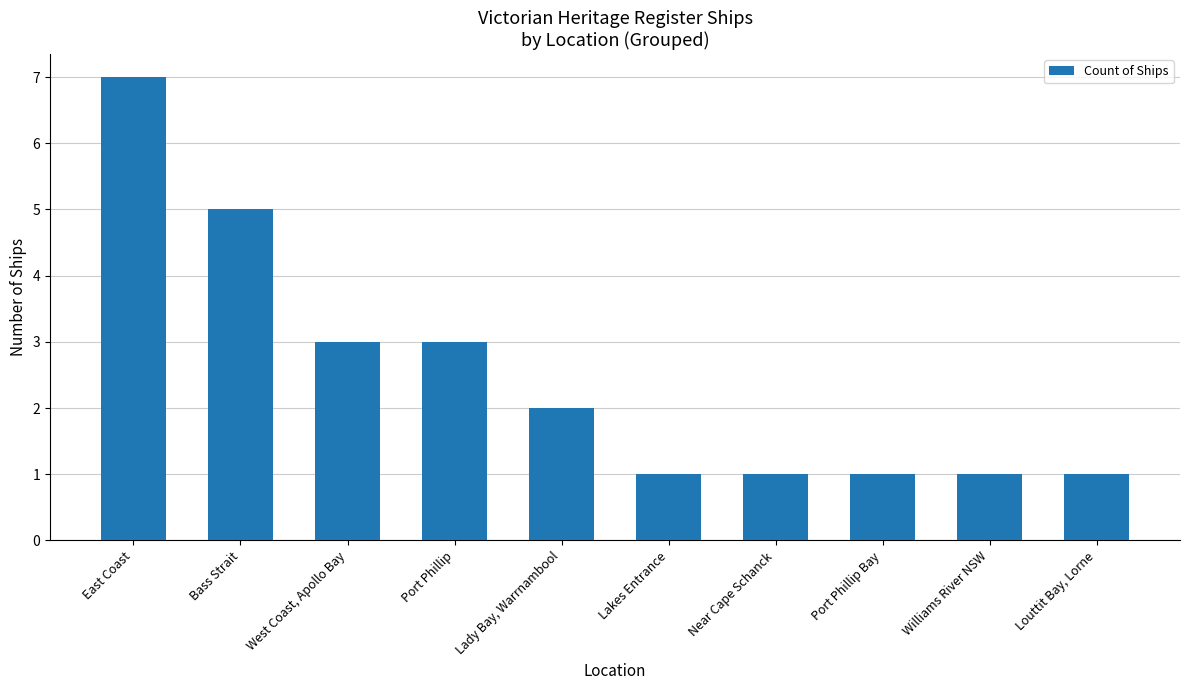

How many distinct data groups are displayed?

1